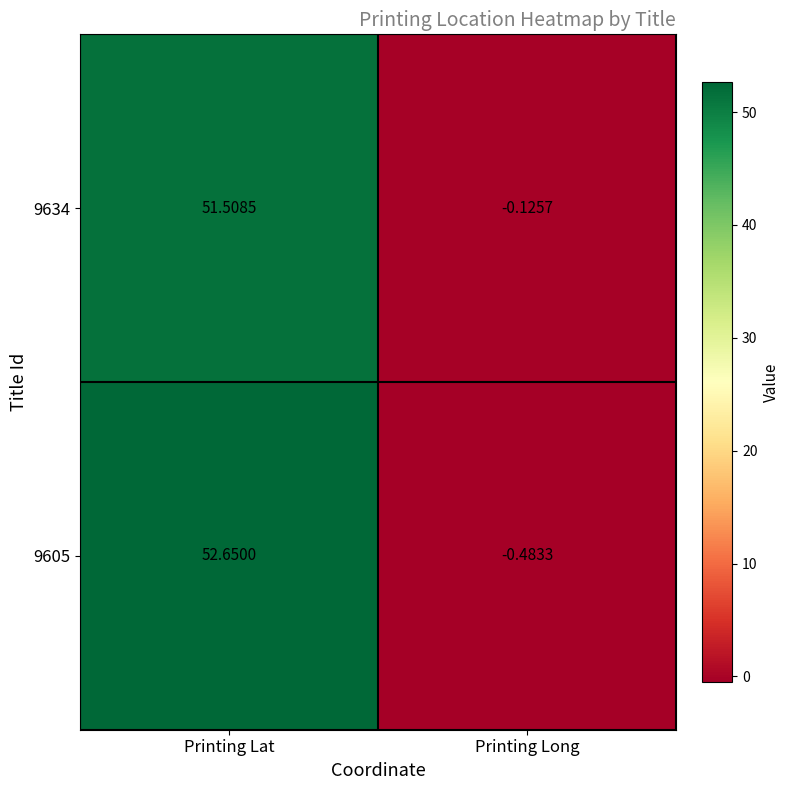

Which label corresponds to the smallest value in the chart?

Printing Long